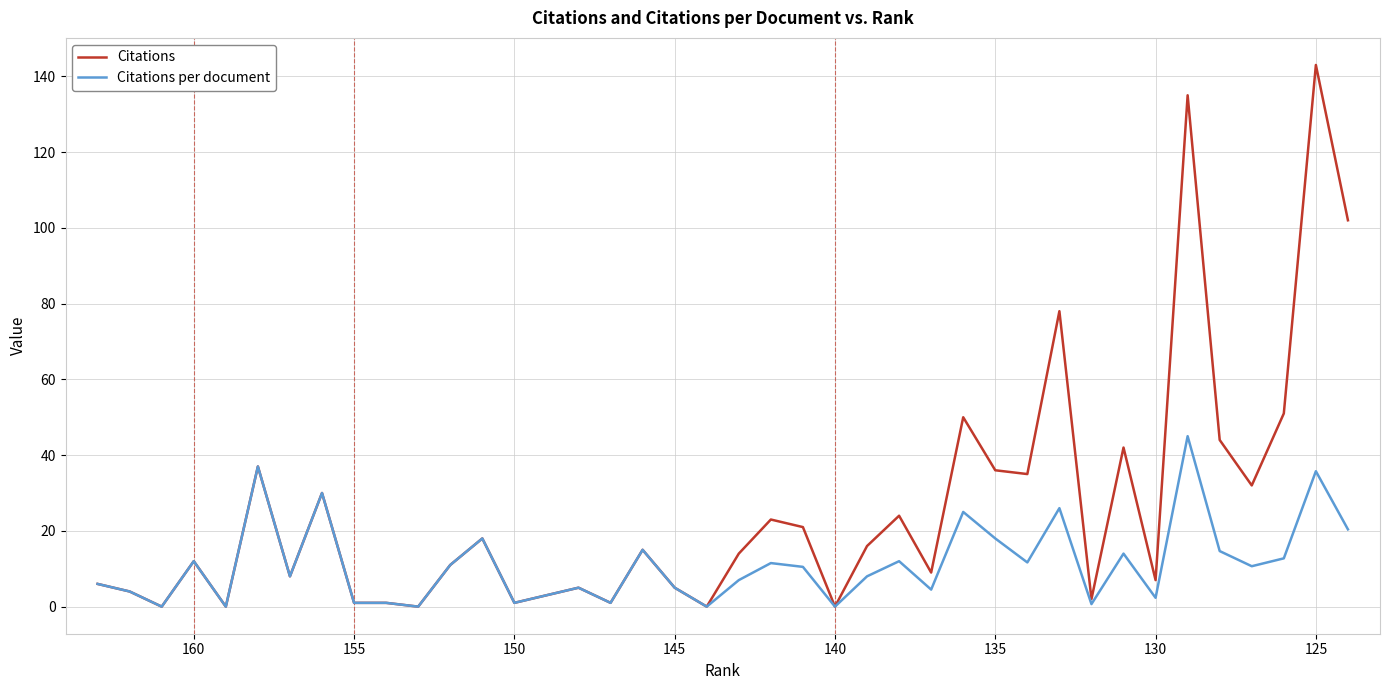

The Citations per document series shows 60.9 at 145. True or false?

False